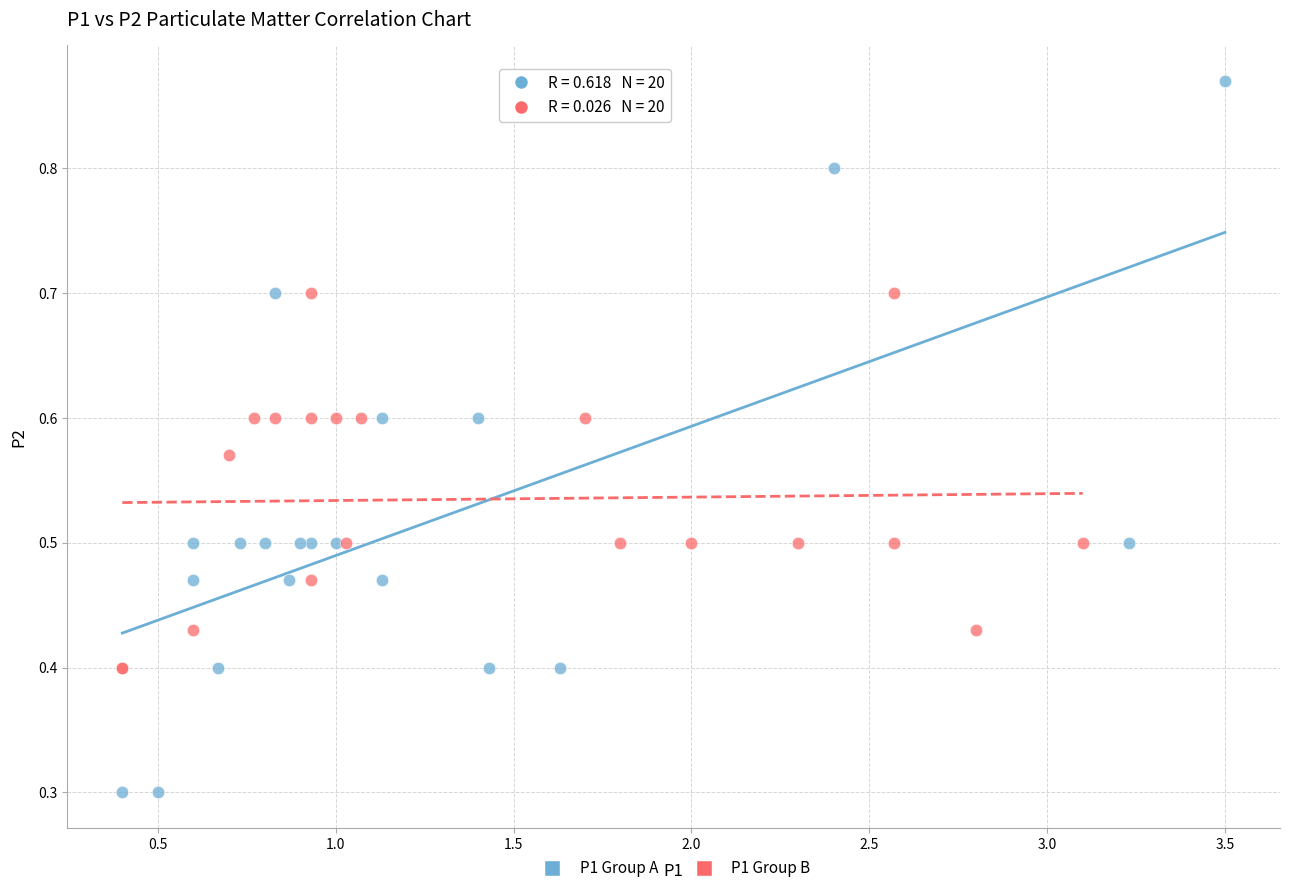

Which series reaches the minimum Y coordinate?

P1 Group A